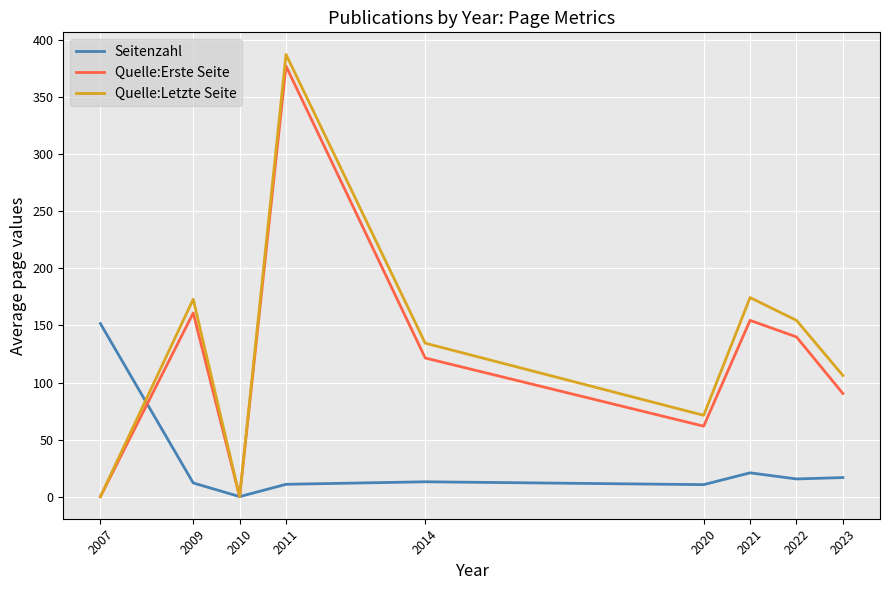

What is the difference between the Quelle:Letzte Seite values at 2014 and 2009?

38.5